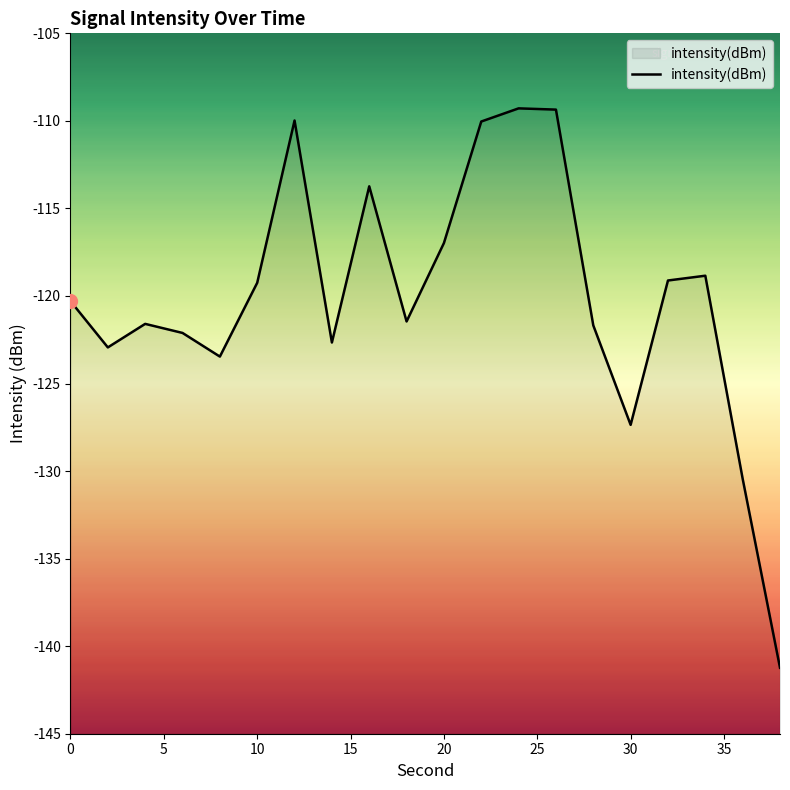

What is the difference between the maximum and minimum values?

31.9